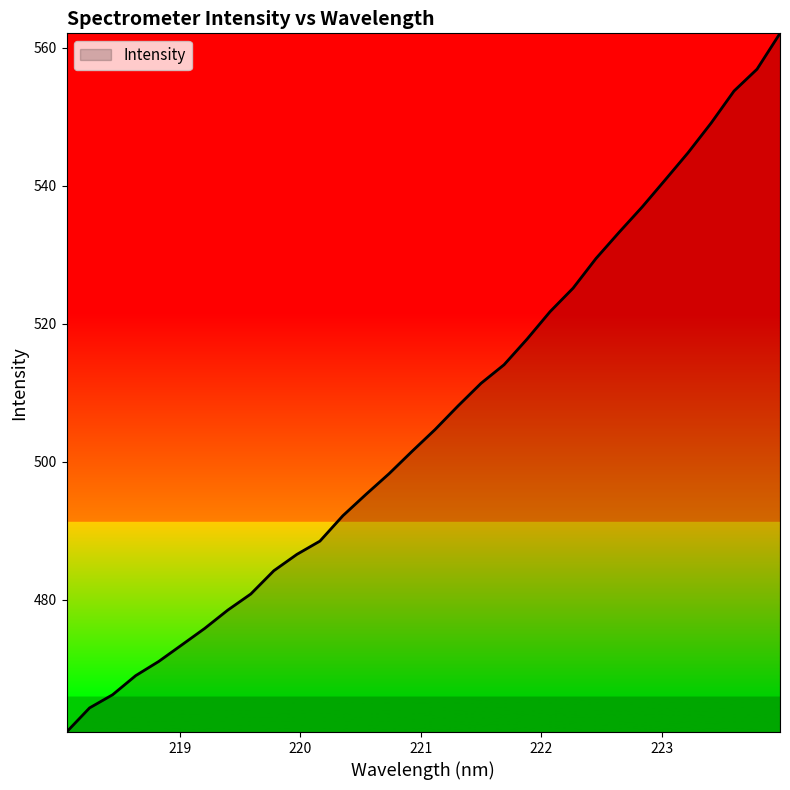

What is the difference between the maximum and minimum values?

101.3